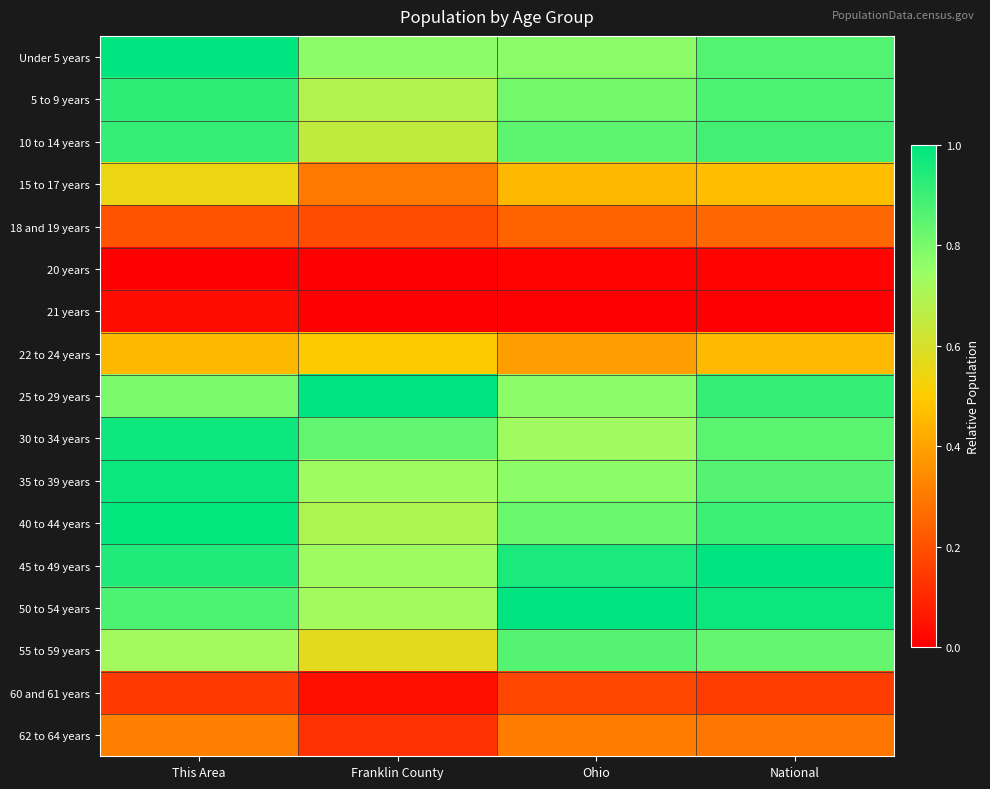

Reading right to left, transcribe all the data shown in this chart.

Under 5 years: National=0.9	Ohio=0.8	Franklin County=0.8	This Area=1.0
5 to 9 years: National=0.9	Ohio=0.8	Franklin County=0.7	This Area=0.9
10 to 14 years: National=0.9	Ohio=0.8	Franklin County=0.7	This Area=0.9
15 to 17 years: National=0.5	Ohio=0.5	Franklin County=0.3	This Area=0.5
18 and 19 years: National=0.3	Ohio=0.2	Franklin County=0.2	This Area=0.2
20 years: National=0.0	Ohio=0.0	Franklin County=0.0	This Area=0.0
21 years: National=0.0	Ohio=0.0	Franklin County=0.0	This Area=0.0
22 to 24 years: National=0.5	Ohio=0.4	Franklin County=0.5	This Area=0.5
25 to 29 years: National=0.9	Ohio=0.8	Franklin County=1.0	This Area=0.8
30 to 34 years: National=0.9	Ohio=0.7	Franklin County=0.8	This Area=1.0
35 to 39 years: National=0.9	Ohio=0.8	Franklin County=0.7	This Area=1.0
40 to 44 years: National=0.9	Ohio=0.8	Franklin County=0.7	This Area=1.0
45 to 49 years: National=1.0	Ohio=1.0	Franklin County=0.7	This Area=0.9
50 to 54 years: National=1.0	Ohio=1.0	Franklin County=0.7	This Area=0.9
55 to 59 years: National=0.8	Ohio=0.9	Franklin County=0.6	This Area=0.7
60 and 61 years: National=0.2	Ohio=0.2	Franklin County=0.0	This Area=0.1
62 to 64 years: National=0.3	Ohio=0.3	Franklin County=0.1	This Area=0.3